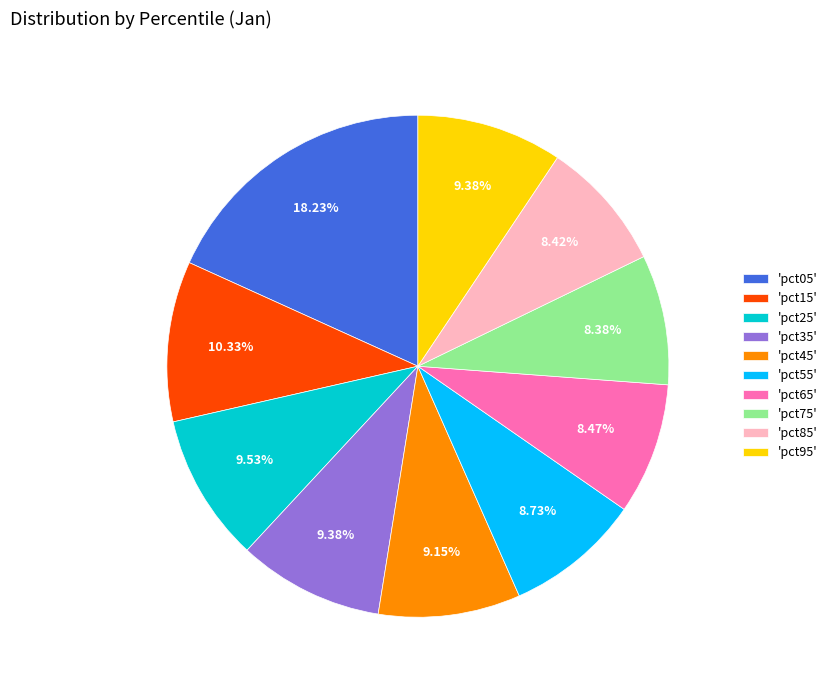

What is the ratio of the value at 'pct65' to the value at 'pct05'?

0.5